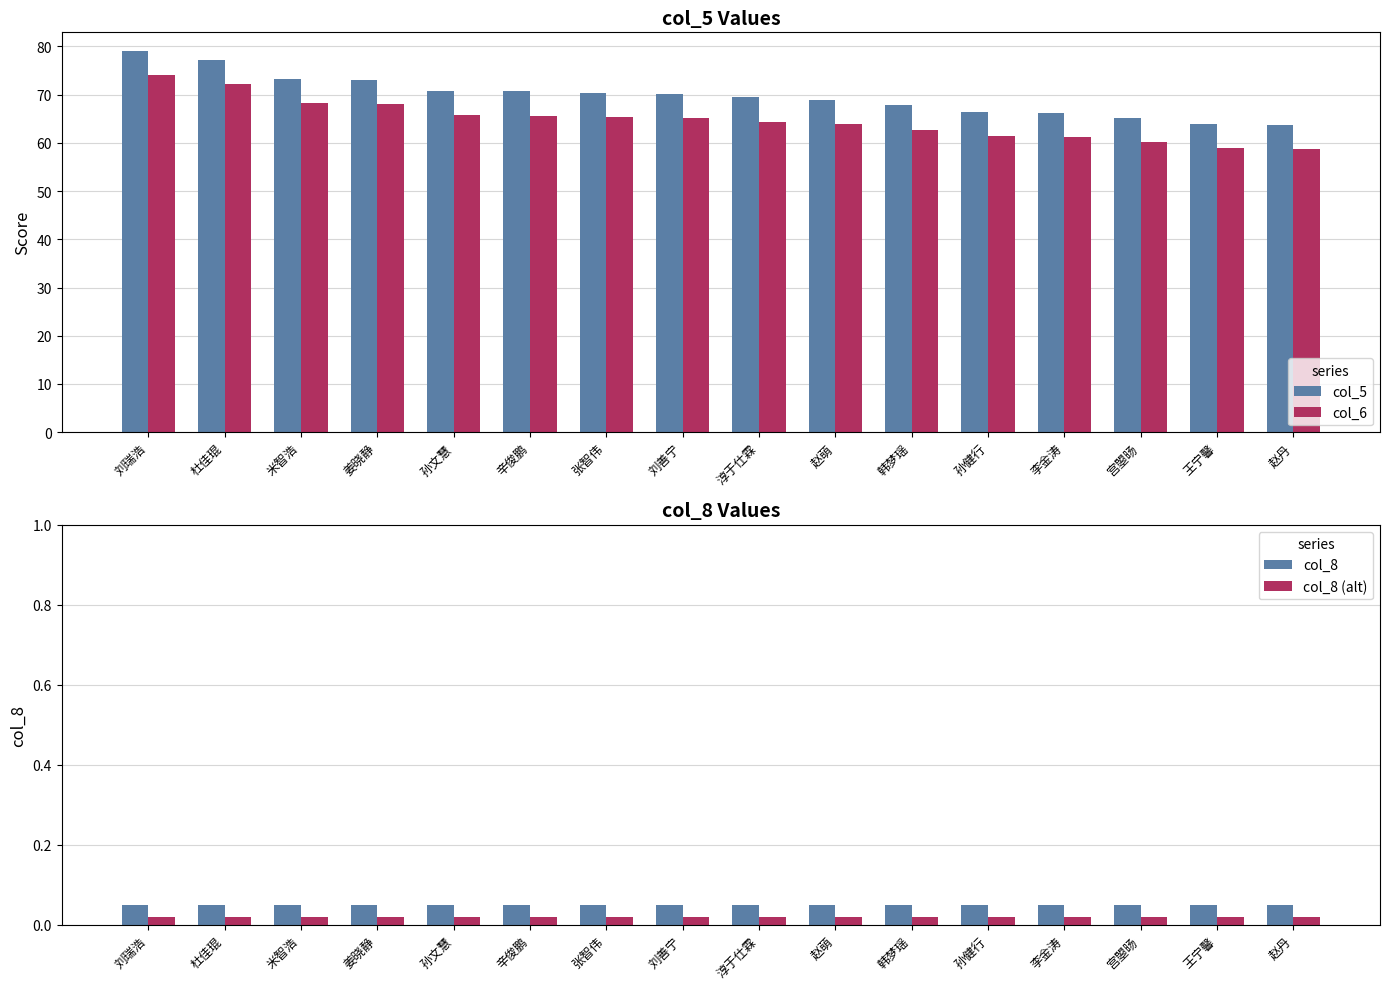

The col_6 series shows 74.0 at 刘瑞浩. True or false?

True